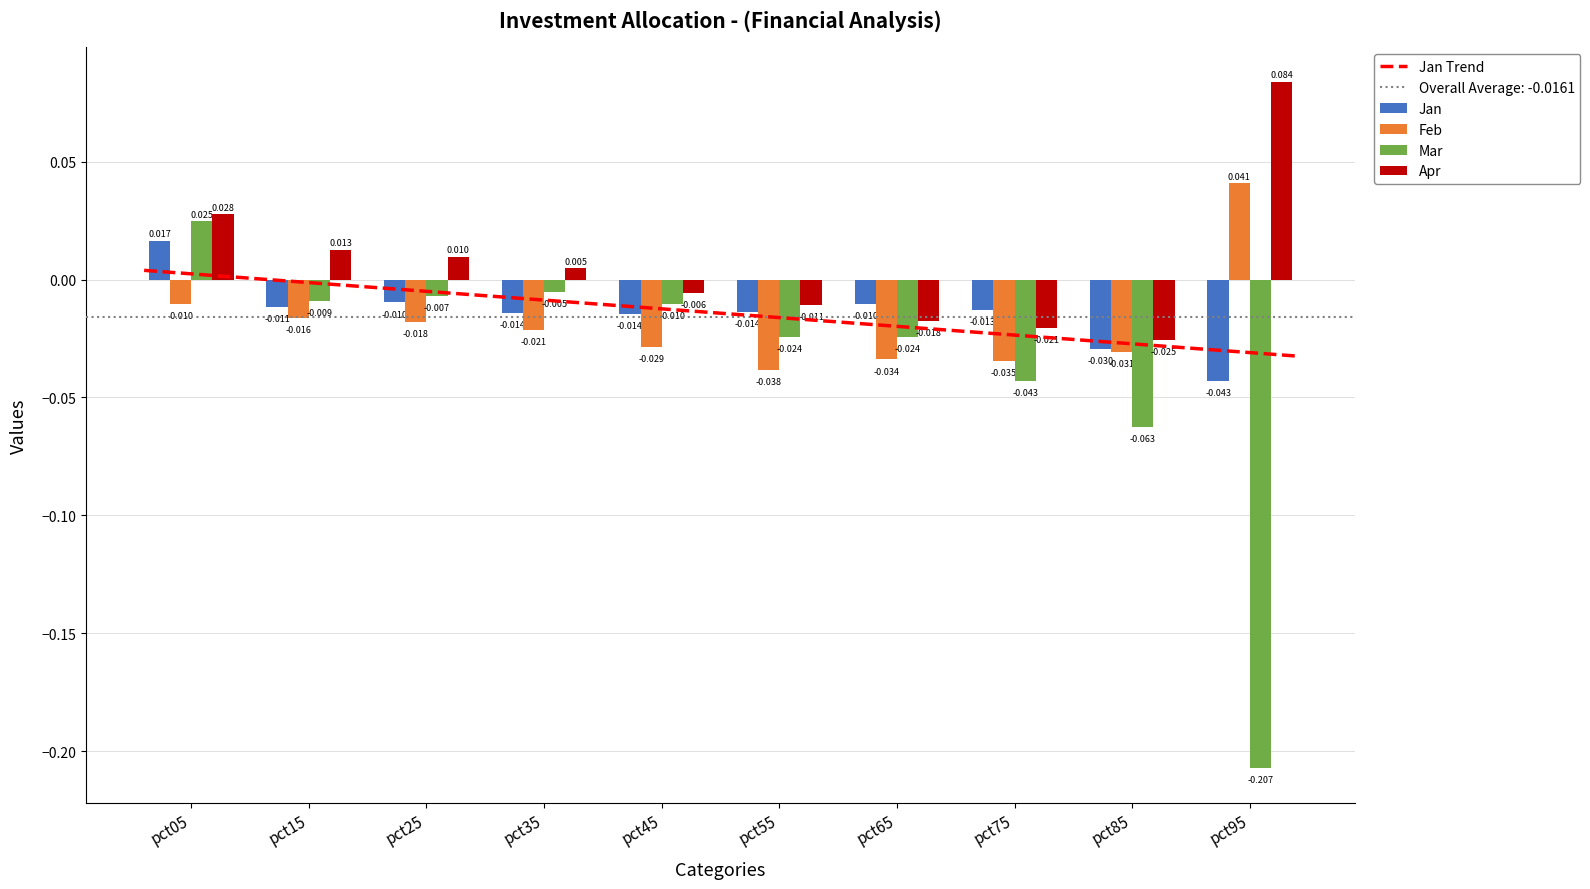

True or false: Apr has a value of 0.0 at pct25.

True